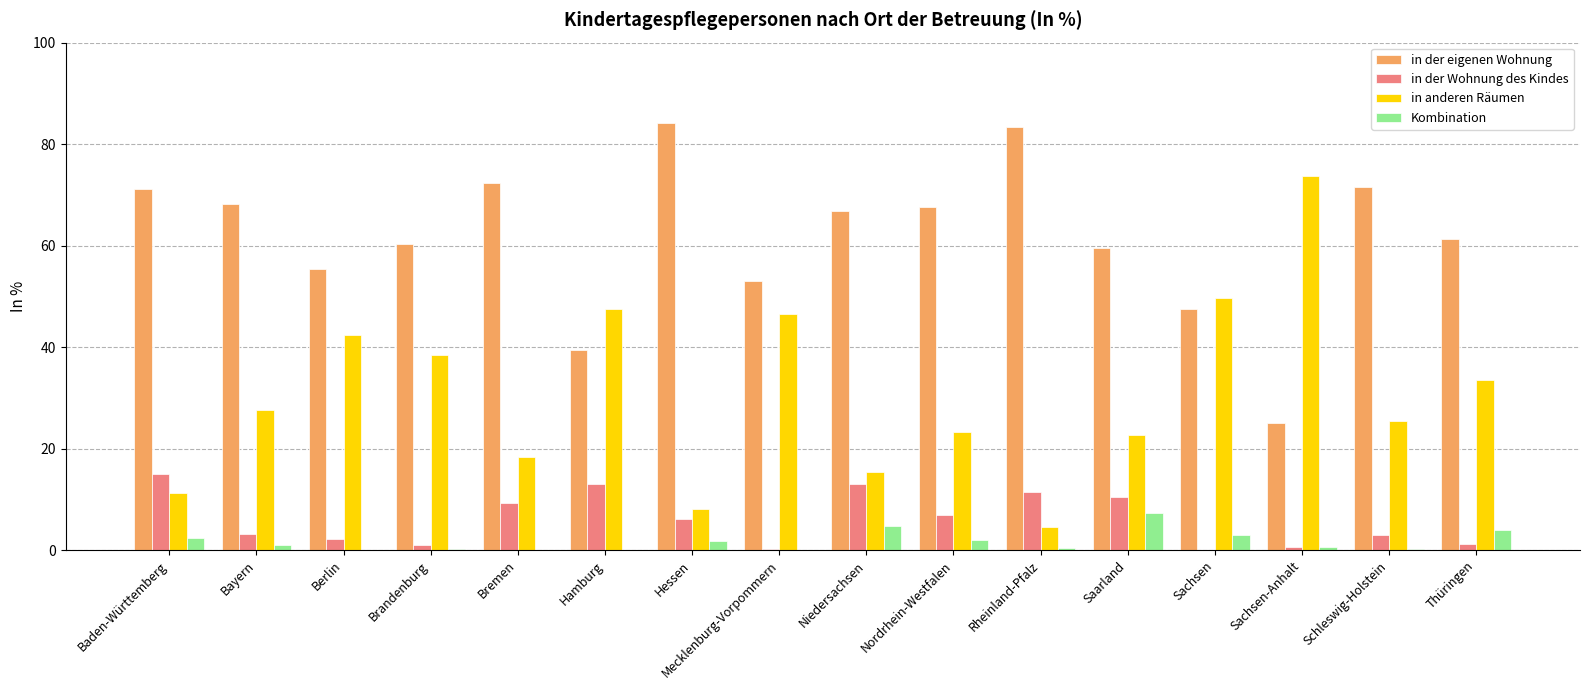

How many groups of bars are there?

16